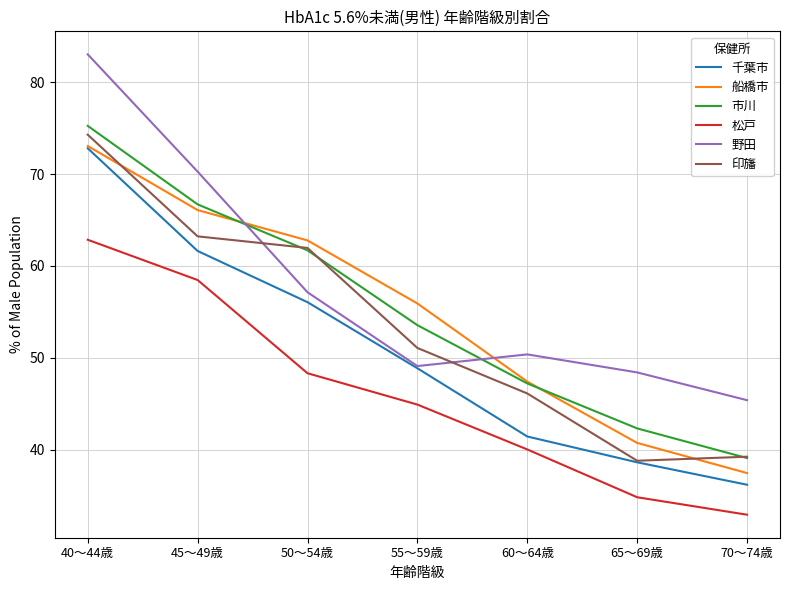

What is the minimum value for 野田?

45.4